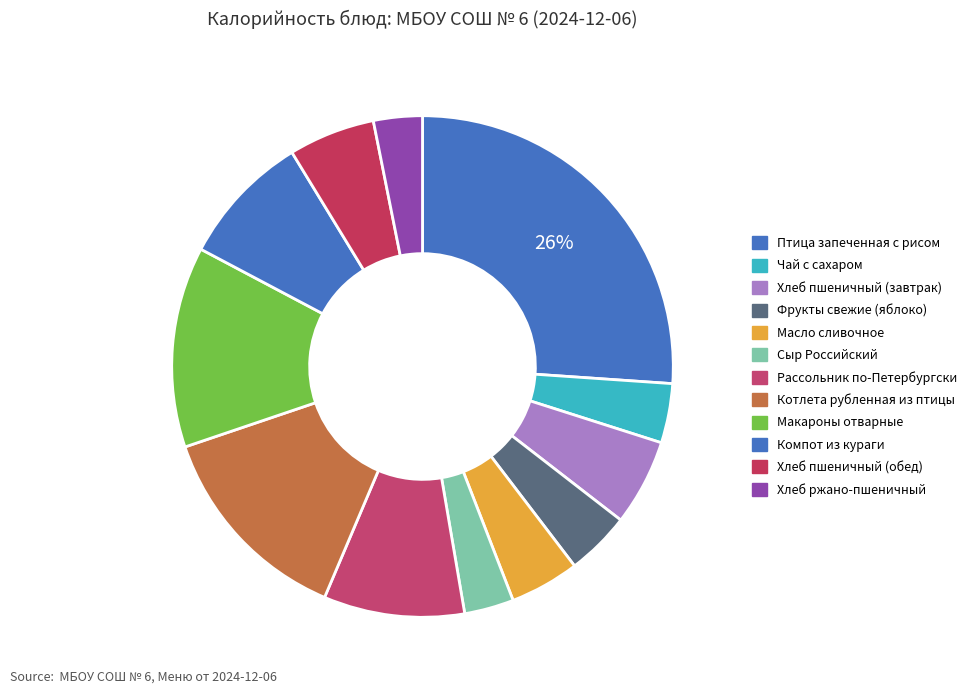

What percentage is the Рассольник по-Петербургски slice, to the nearest percent?

9%